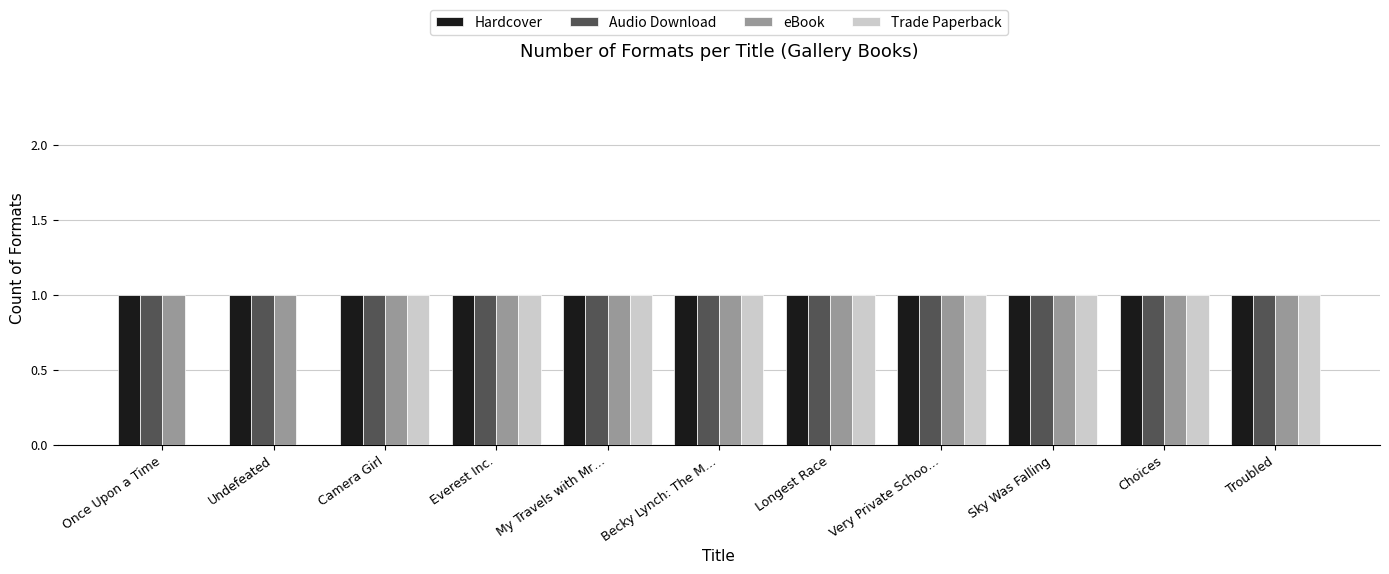

True or false: Hardcover has a value of 0 at Camera Girl.

False